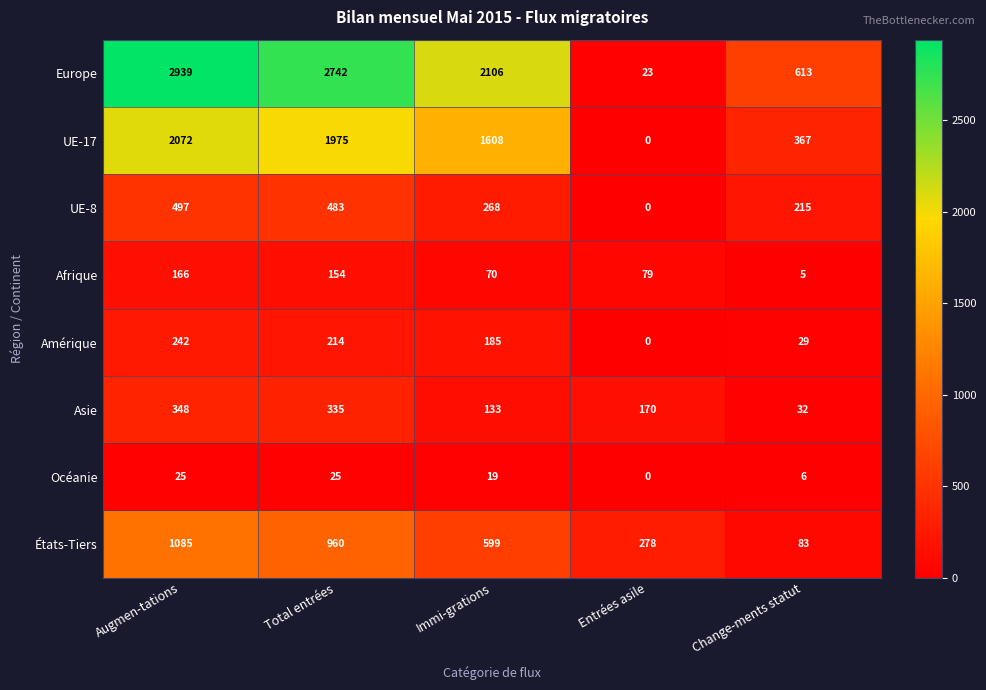

Is the value of Asie at Augmen-tations greater than the value of Amérique at Total entrées?

Yes